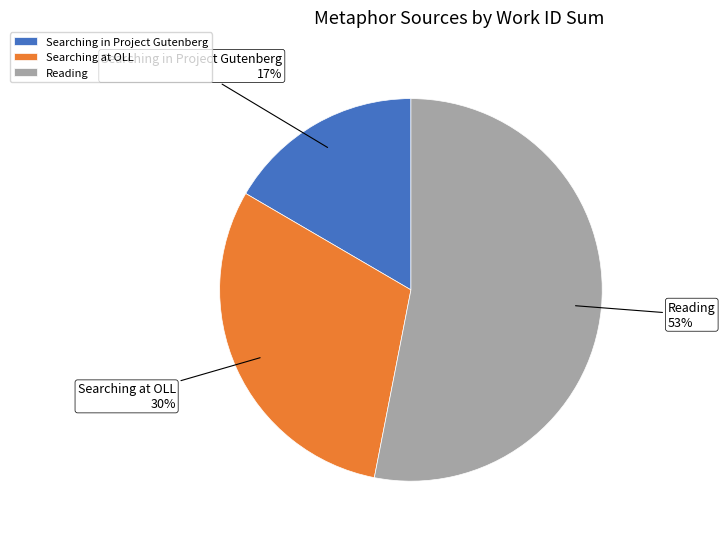

Is the sum of Searching at OLL and Reading greater than half?

Yes